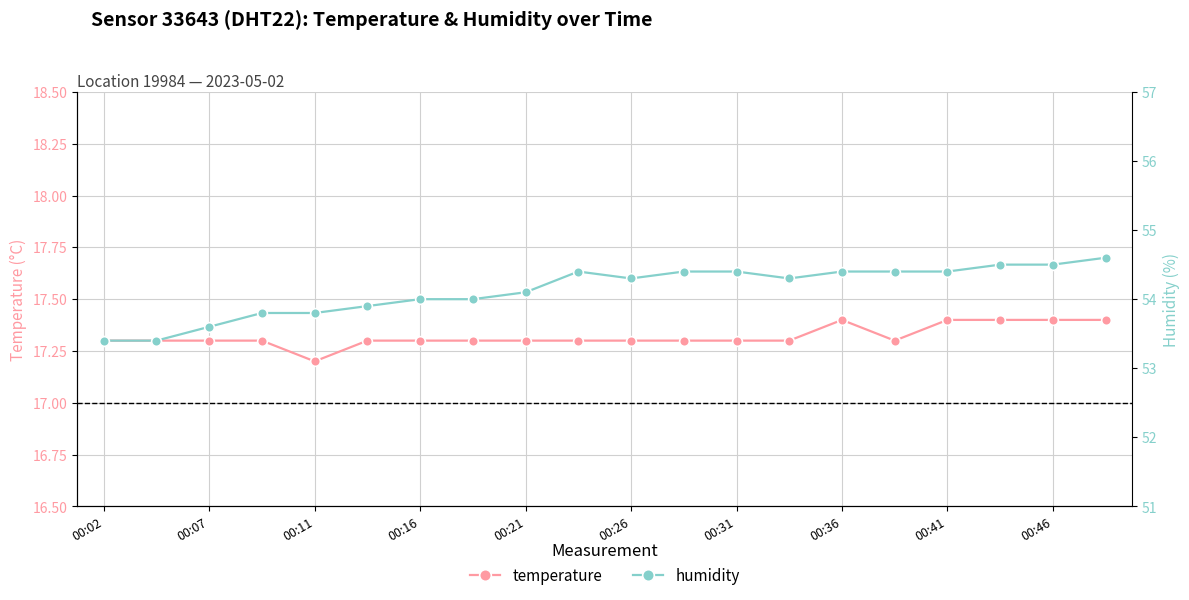

The value of temperature at 00:07 is 17.3. True or false?

True